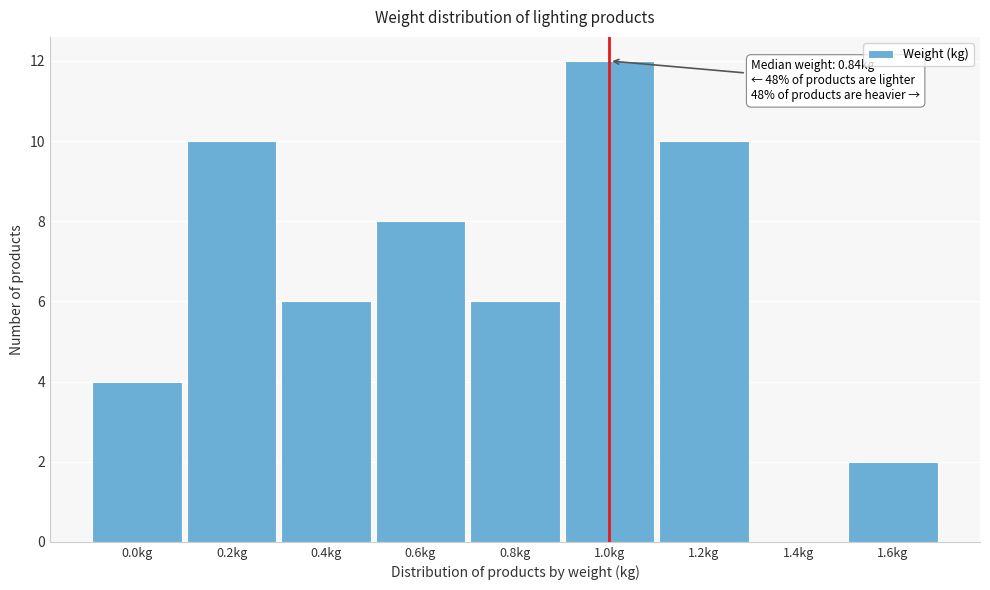

Reading left to right, transcribe all the data shown in this chart.

0.0kg=4	0.2kg=10	0.4kg=6	0.6kg=8	0.8kg=6	1.0kg=12	1.2kg=10	1.4kg=0	1.6kg=2